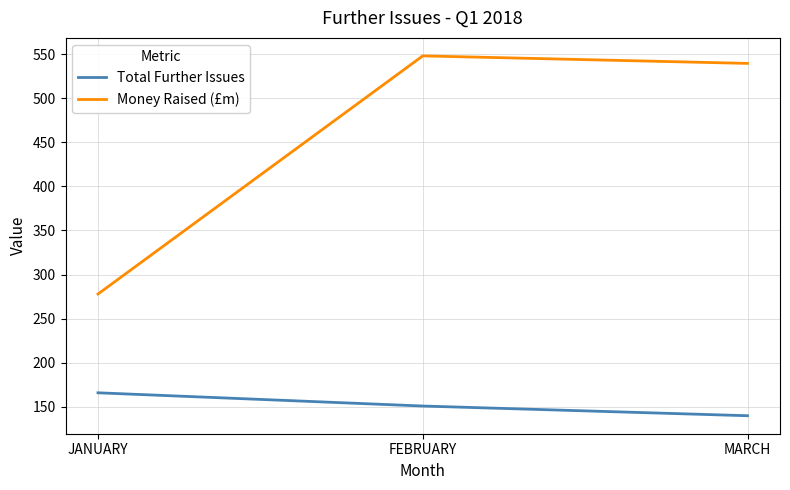

Reading left to right, extract all data points from this chart.

Total Further Issues: 166.0	151.0	140.0
Money Raised (£m): 278.0	548.0	539.4